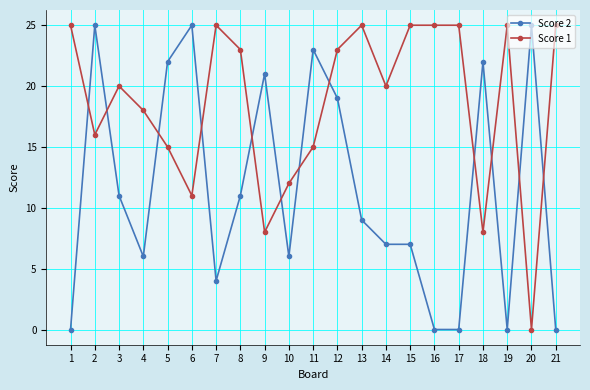

How many series are shown in this chart?

2